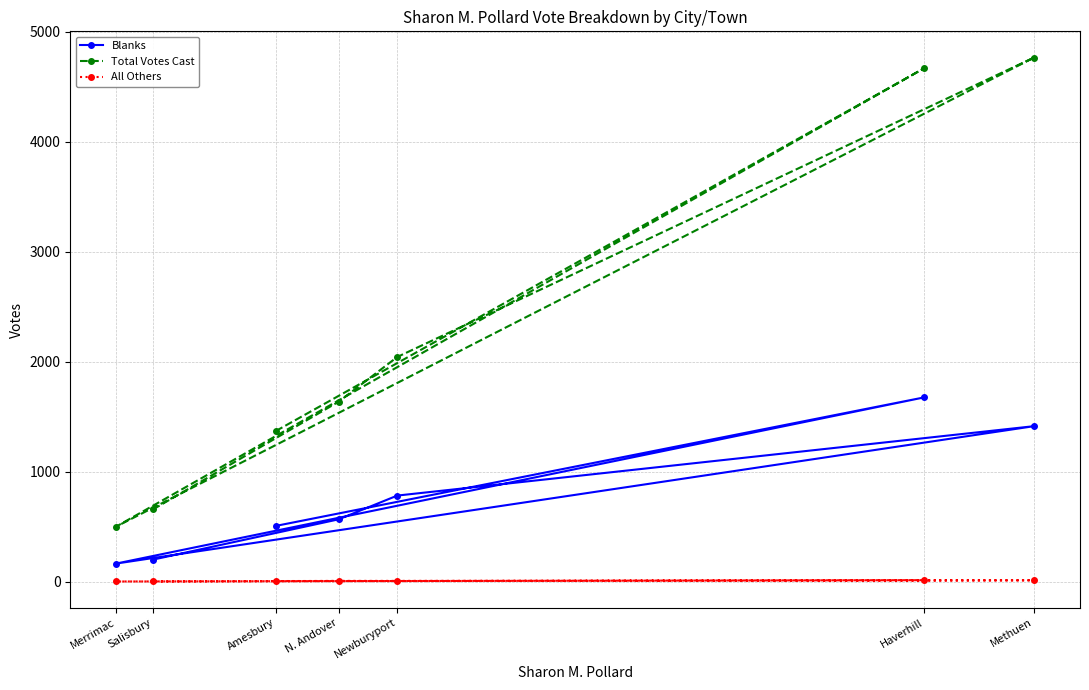

What is the difference between the highest and lowest values at N. Andover?

1629